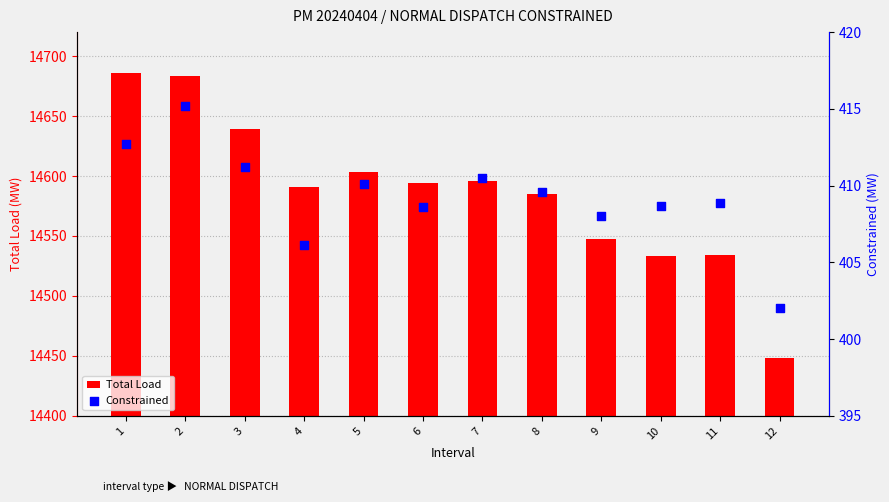

What are all the series names shown in the legend?

Total Load, Constrained